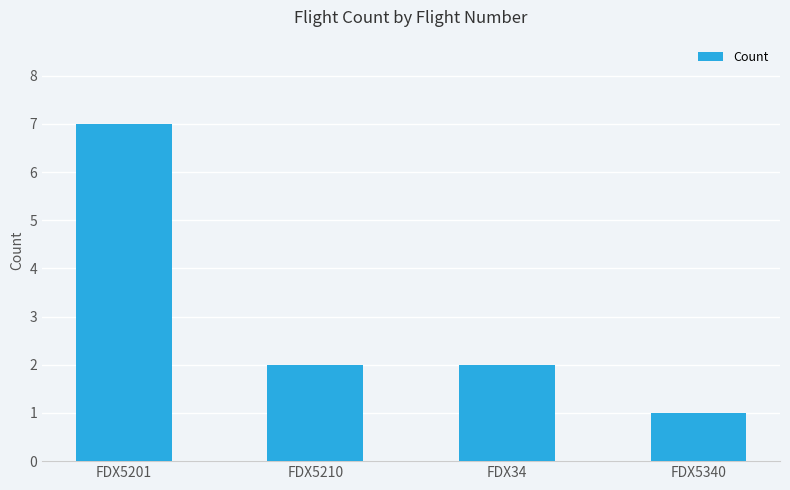

What is the label of the 2nd bar from the right?

FDX34